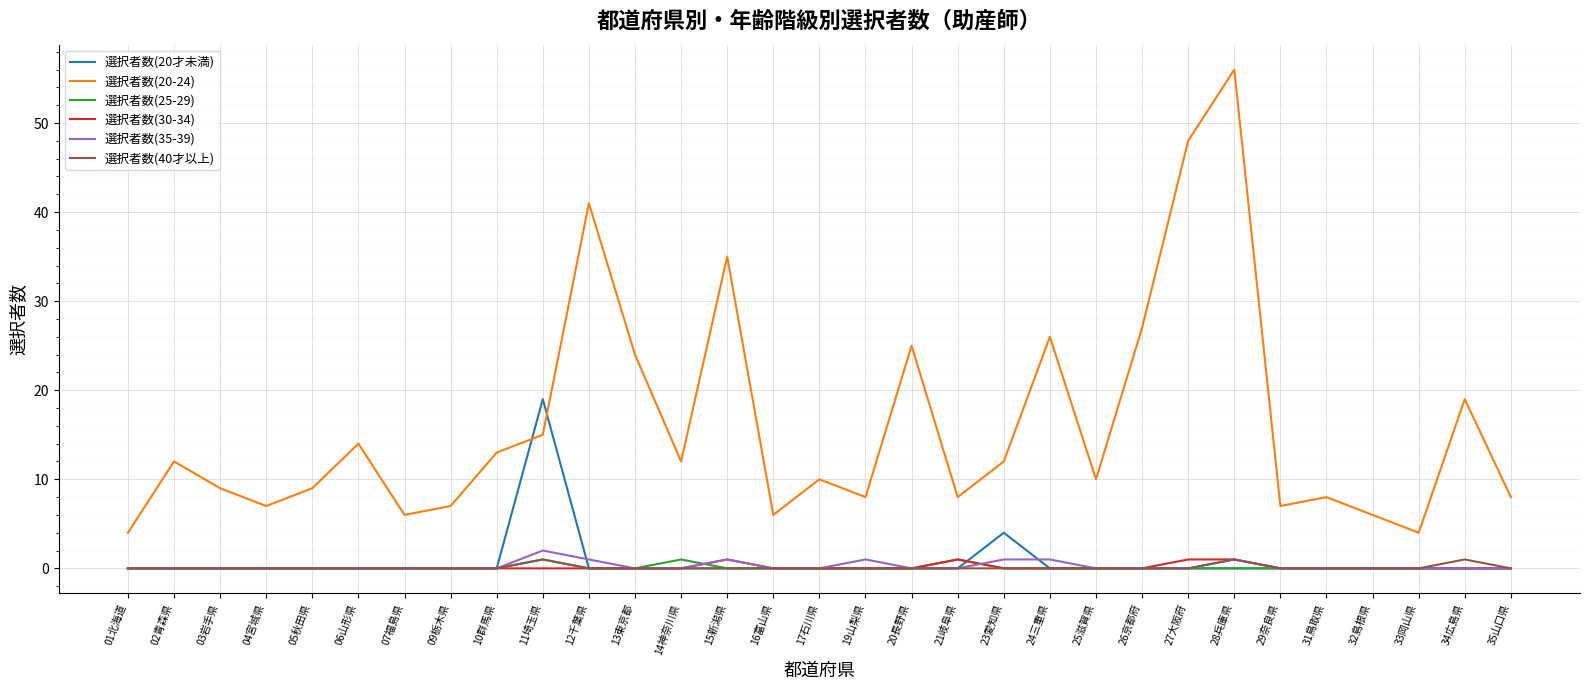

Is it true that 選択者数(20-24) equals 7 at 09栃木県?

True